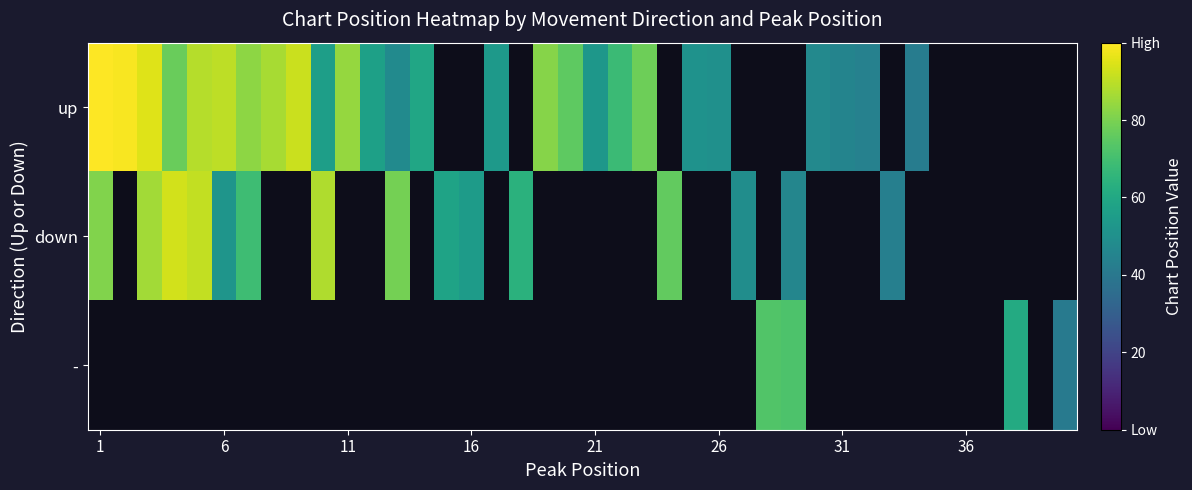

At how many categories does at least one series exceed 82?

11